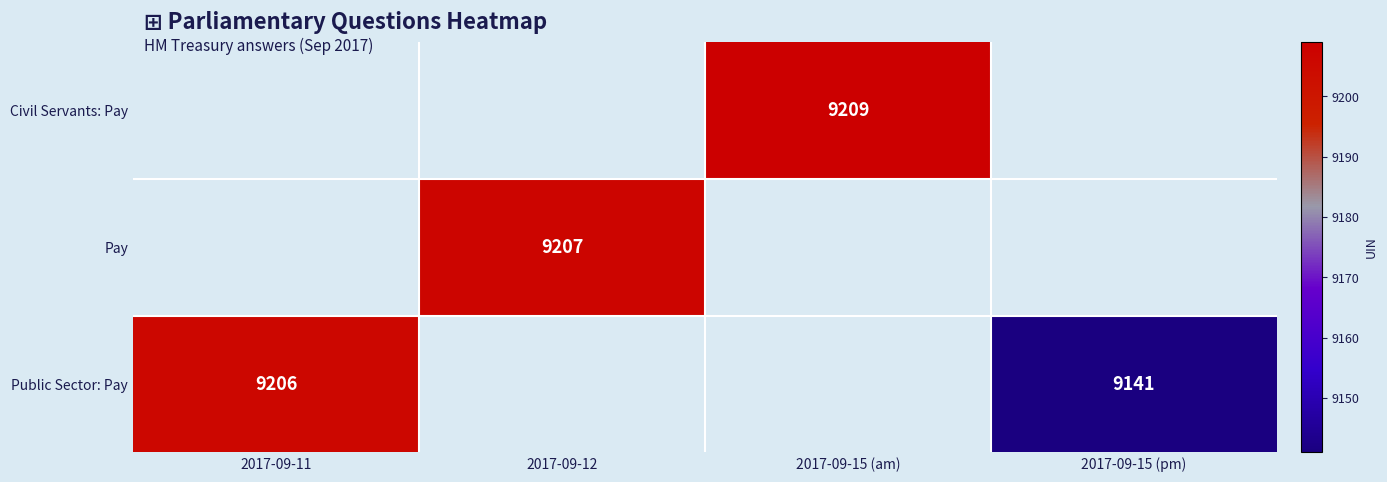

The Pay series shows 2077.5 at 2017-09-12. True or false?

False